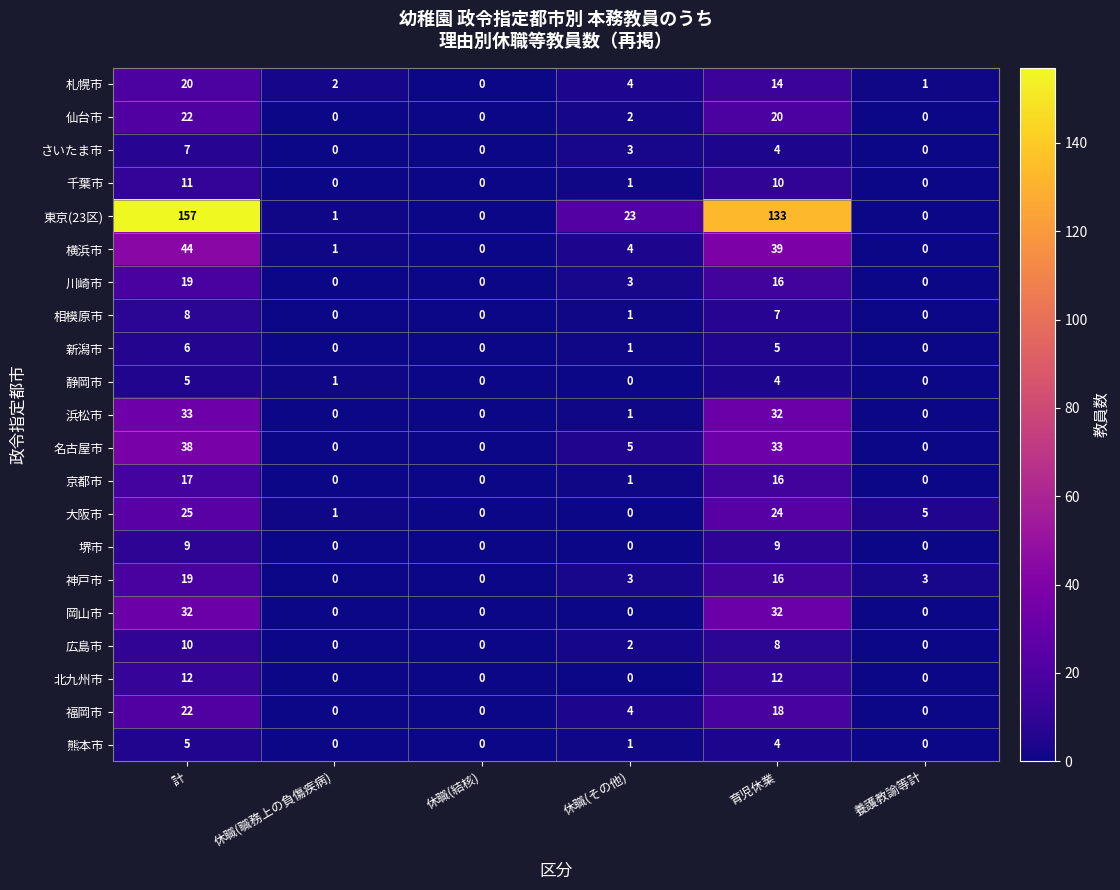

How many categories are shown in the chart?

6